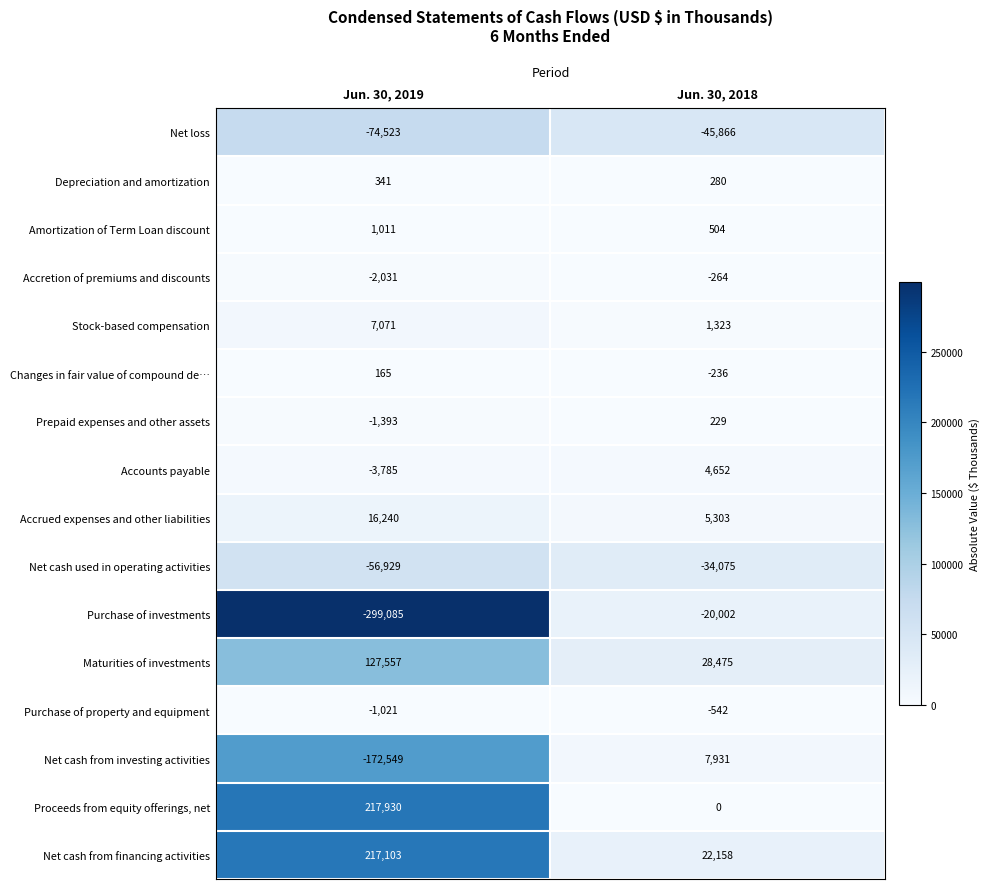

The Accrued expenses and other liabilities series shows 9538 at Jun. 30, 2018. True or false?

False